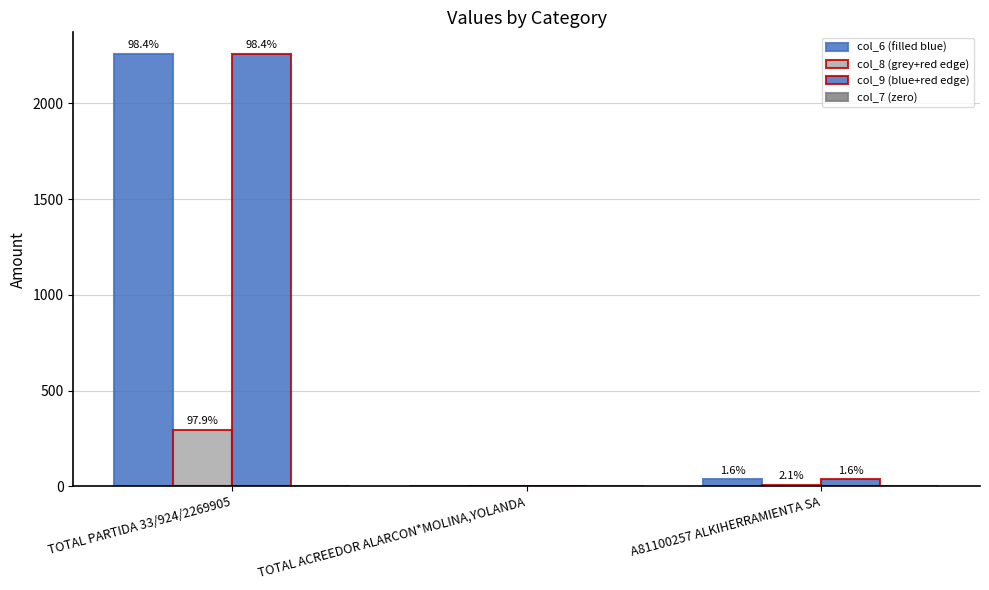

Reading right to left, list all the values displayed in this chart.

col_6 (filled blue): 36.3	0.0	2257.3
col_8 (grey+red edge): 6.3	0.0	294.8
col_9 (blue+red edge): 36.3	0.0	2257.3
col_7 (zero): 0.0	0.0	0.0